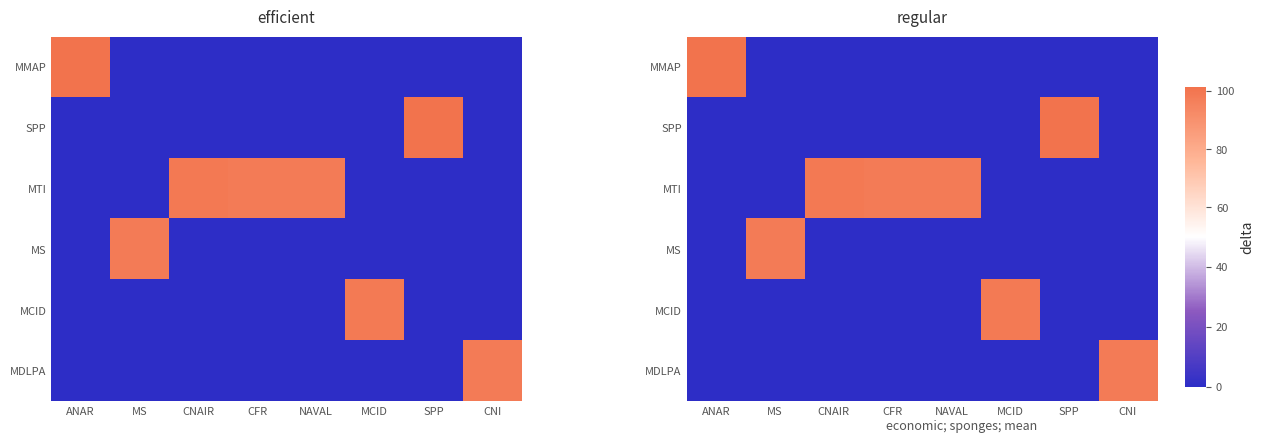

What is the greatest value displayed?

101.0